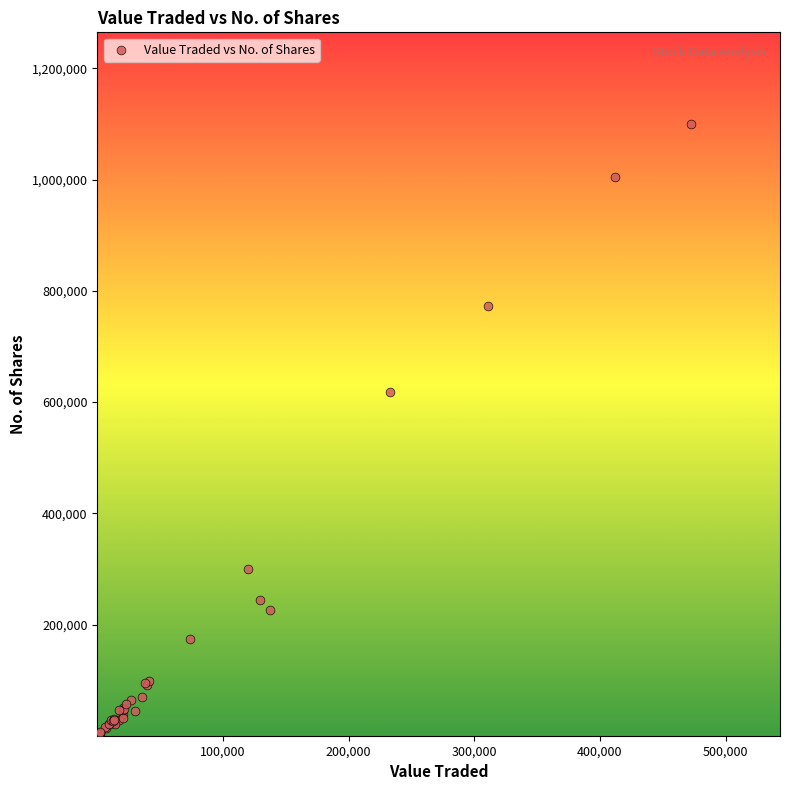

What Y value in the scatter plot is closest to 550141?

618807